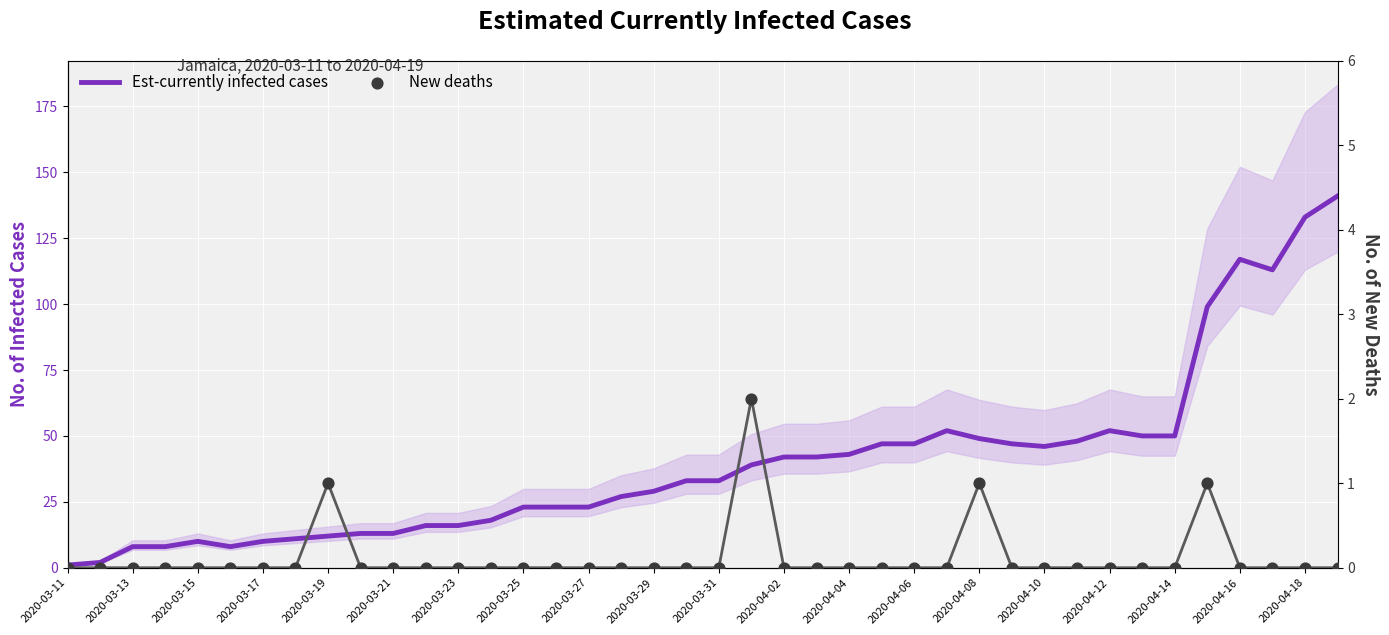

At how many categories does at least one series exceed 53?

5